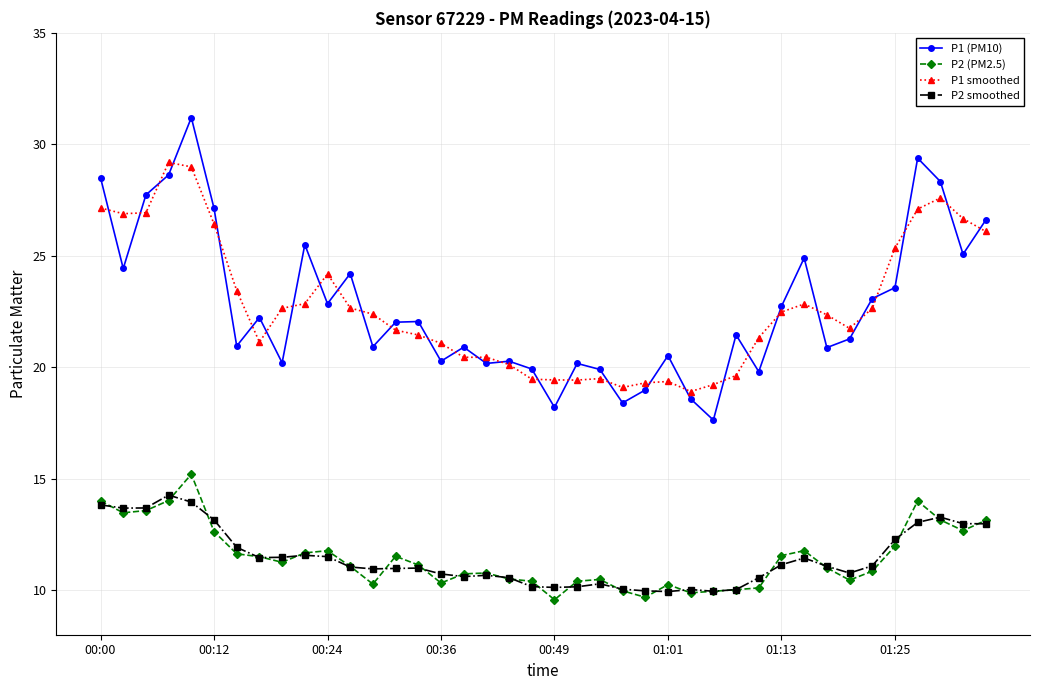

What is the minimum value for P1 (PM10)?

17.6